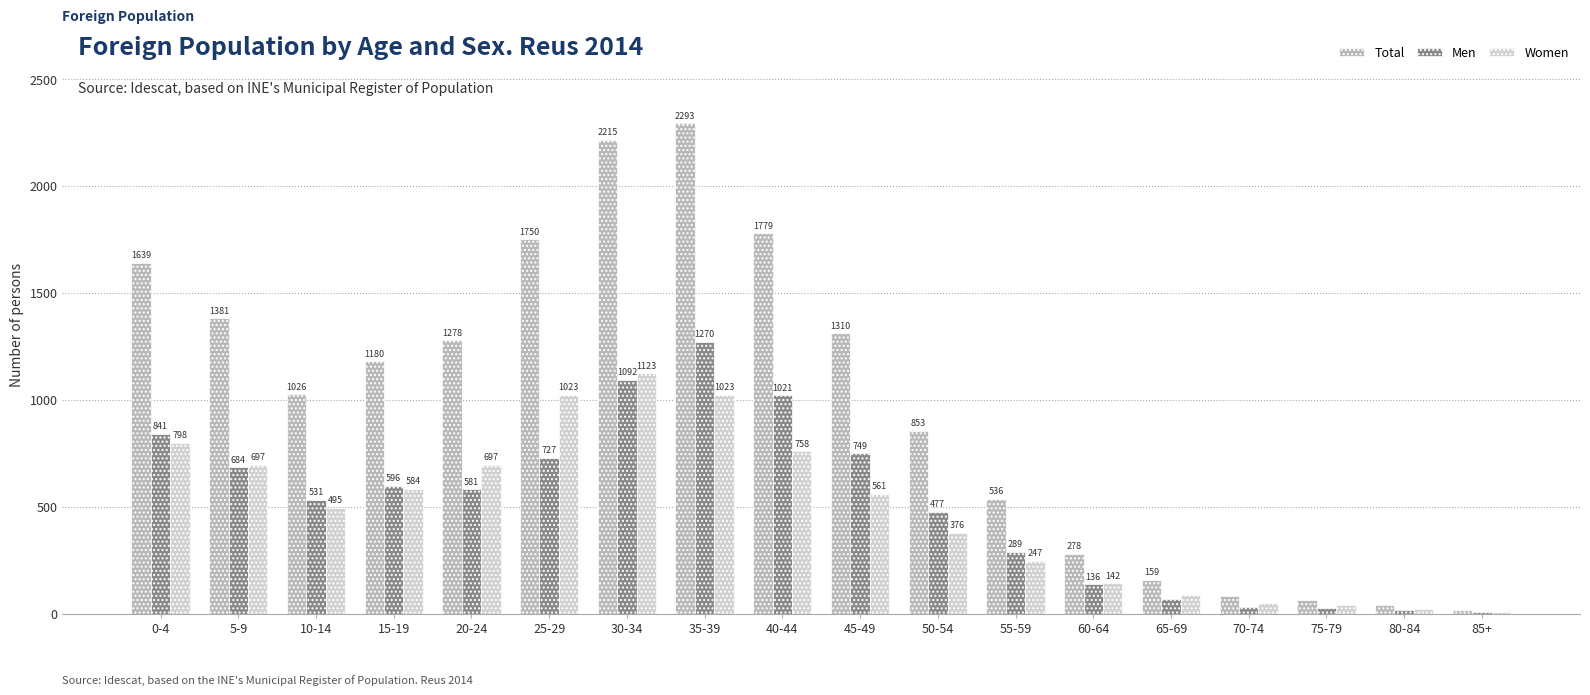

Which series has the largest total across all categories?

Total